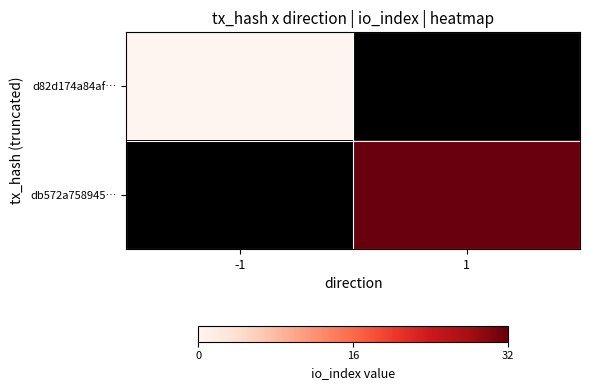

Read the db572a758945… value at 1.

32.0